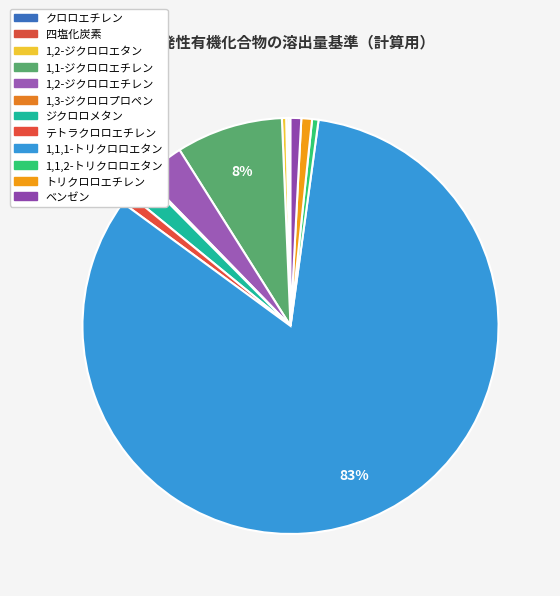

Is 1,3-ジクロロプロペン the majority of the pie?

No